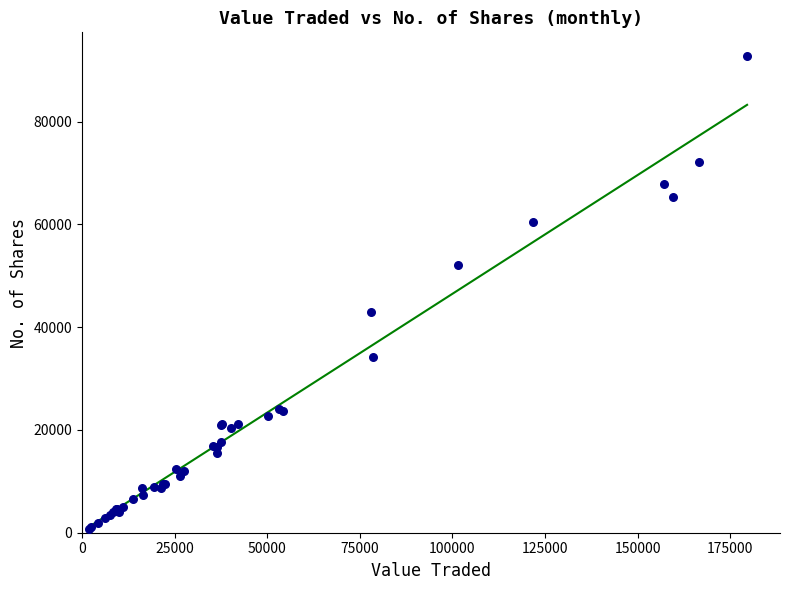

What Y value in the scatter plot is closest to 46804?

42920